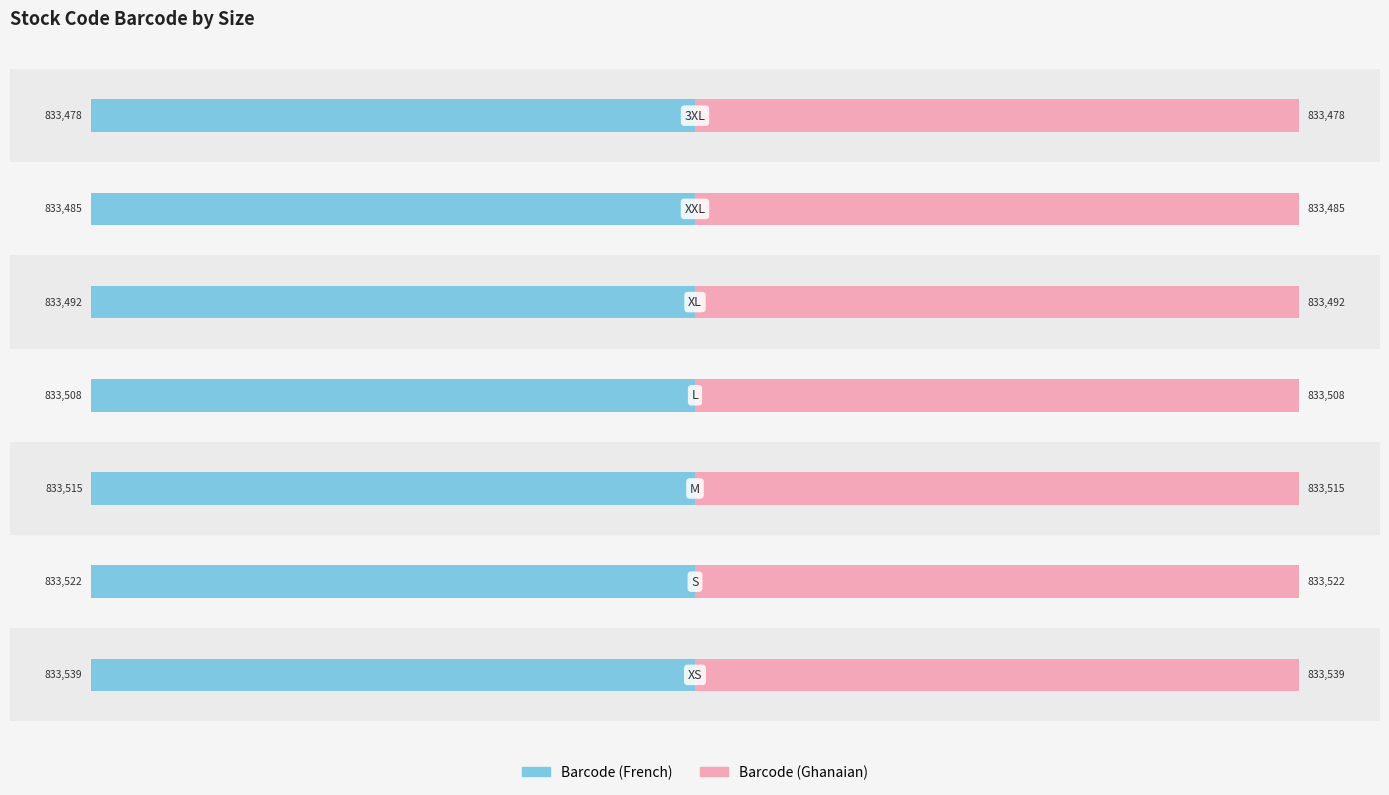

The Barcode (Ghanaian) series shows 26.6 at 1. True or false?

False